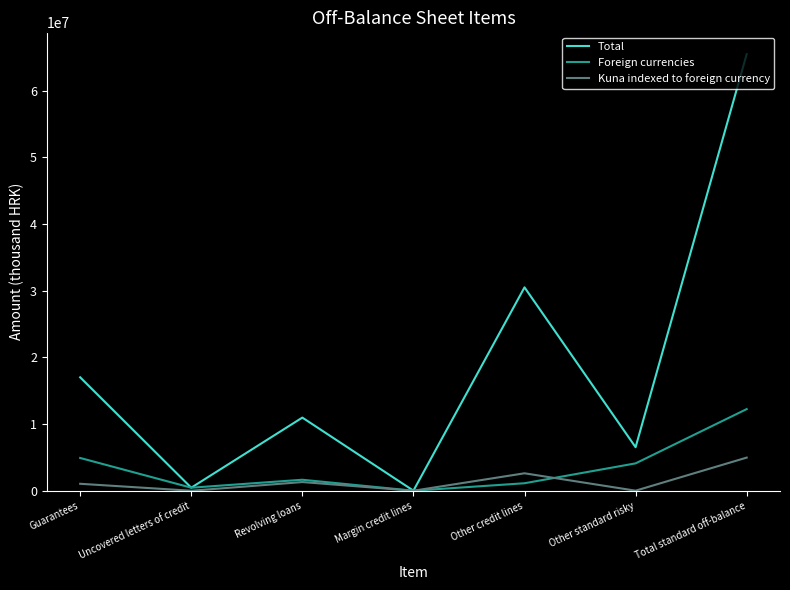

The value of Total at Other standard risky is 6528395. True or false?

True